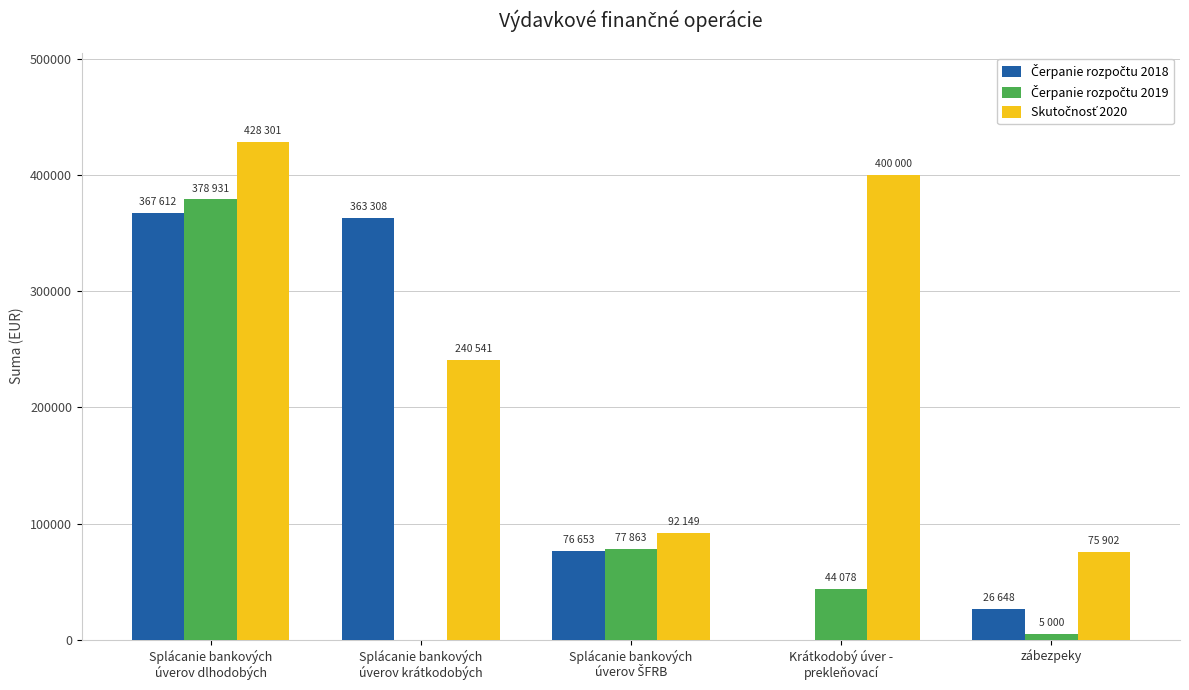

Where does the Čerpanie rozpočtu 2018 series first go above 76653?

Splácanie bankových
úverov dlhodobých